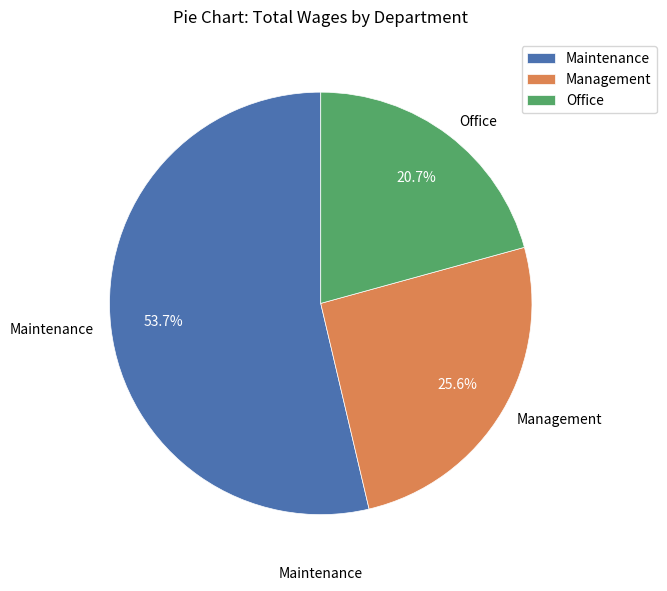

What percentage is the Office slice, to the nearest percent?

21%